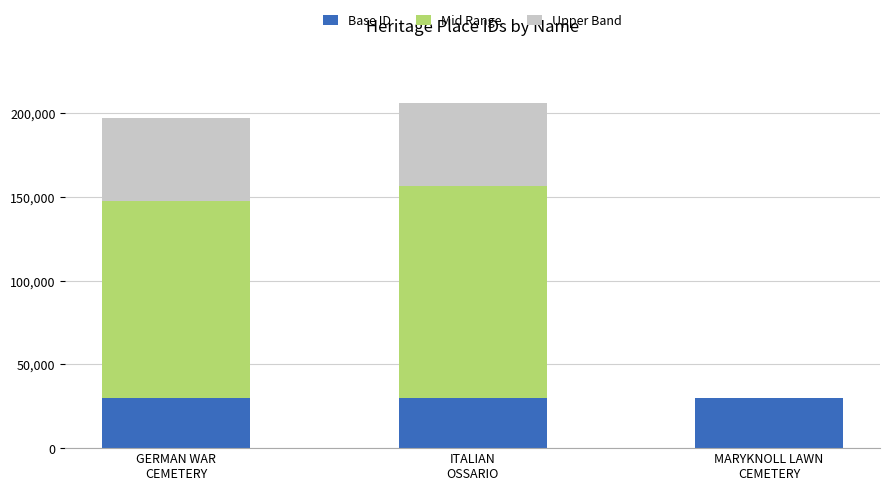

What is the maximum value for Base ID?

29931